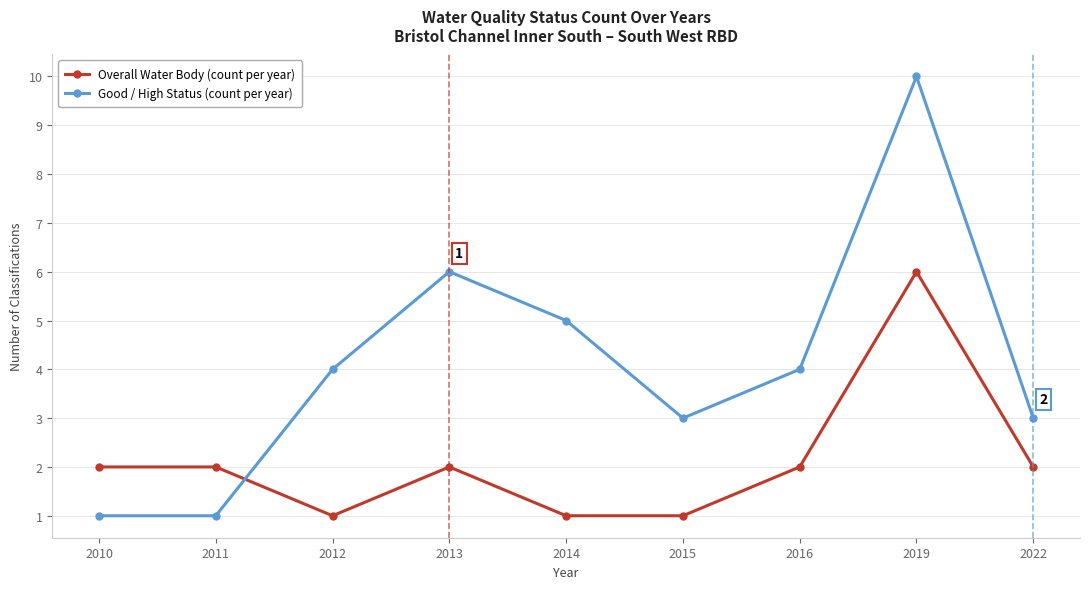

Read the Good / High Status (count per year) value at 2010.

1